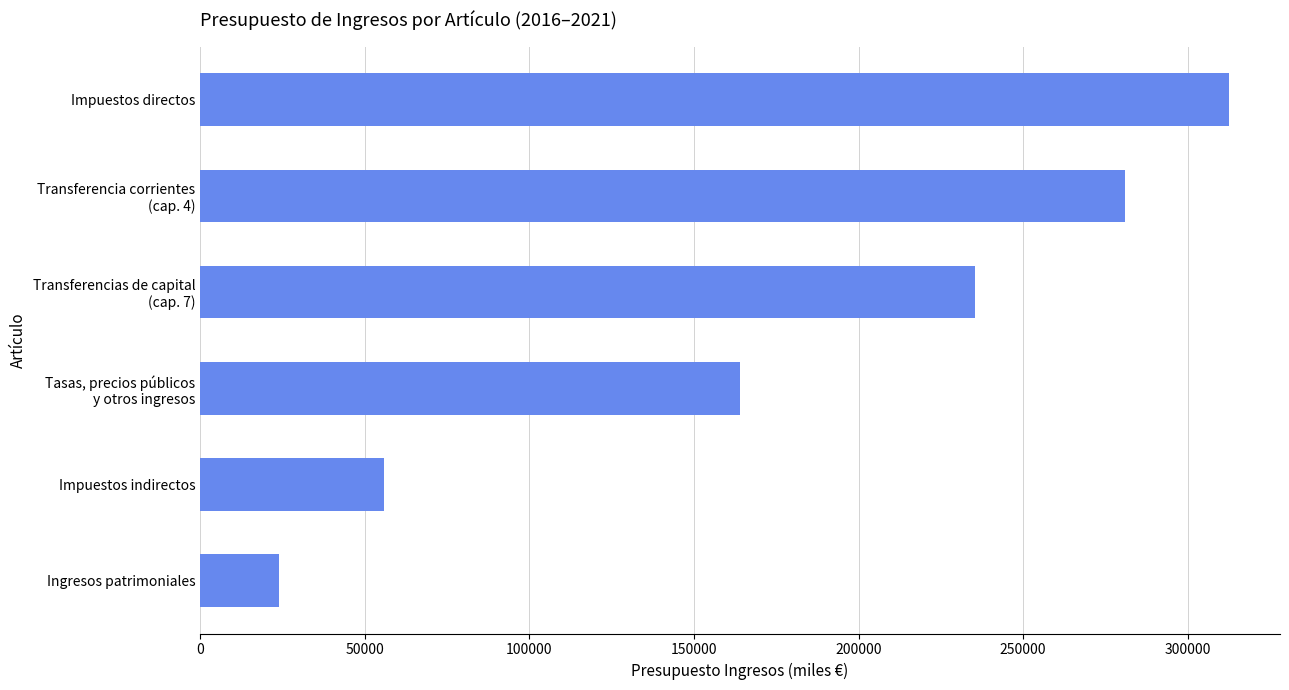

True or false: the data shows 56000.0 at Impuestos indirectos.

True